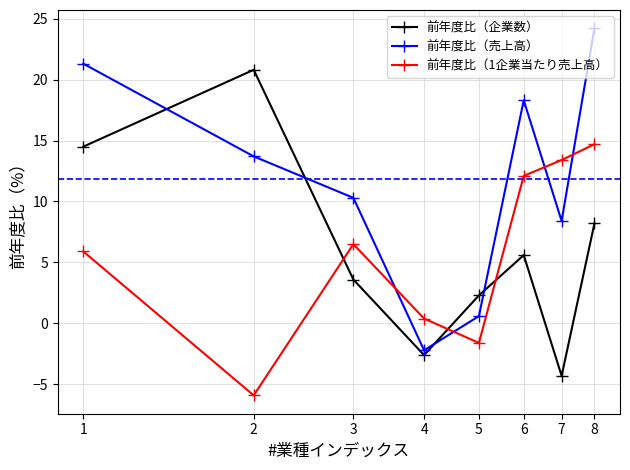

Which series has the largest total across all categories?

前年度比（売上高）